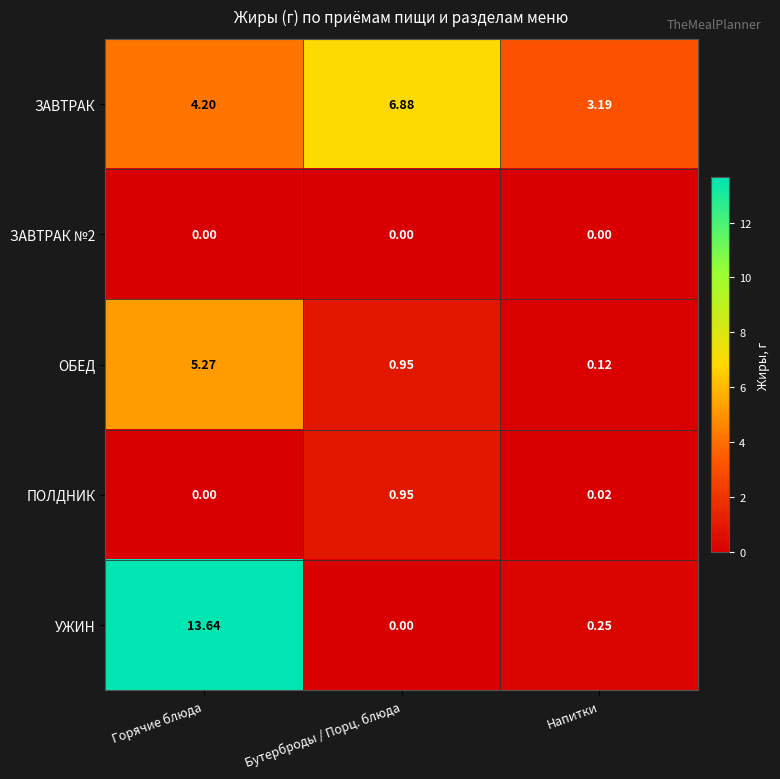

At which category does the chart reach its peak across all series?

Горячие блюда